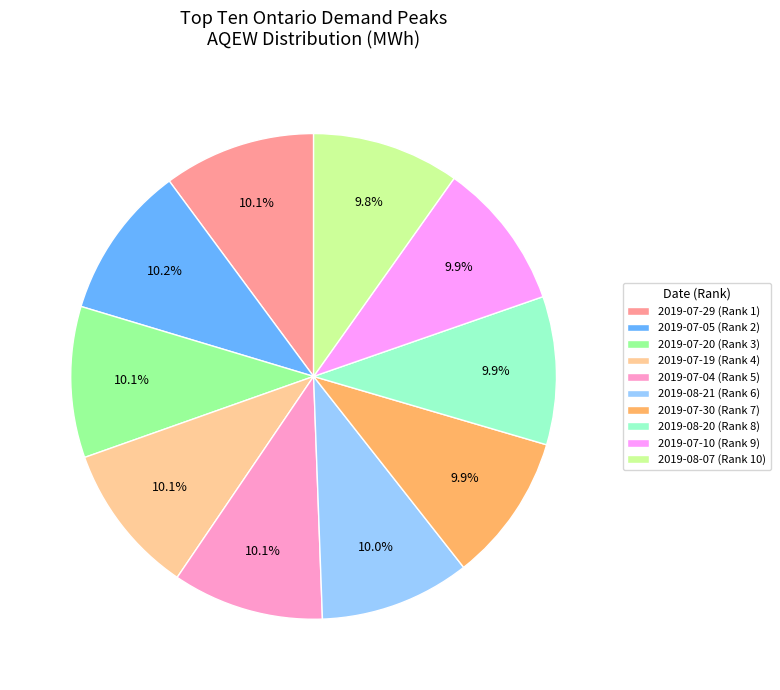

To the nearest percent, what portion does 2019-08-07 (Rank 10) represent?

10%